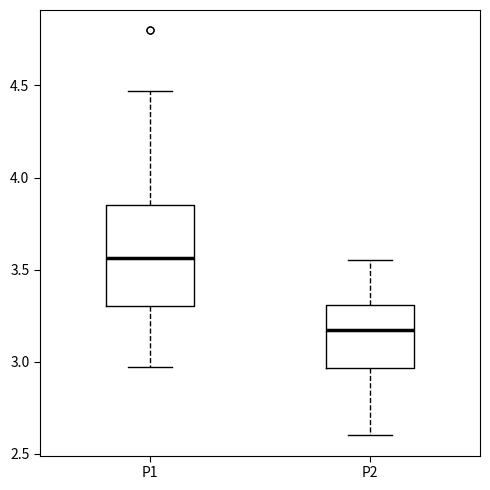

Reading left to right, transcribe this box plot: for each box, give where its median line is, the range the box spans, and where its two whiskers end, as read against the y-axis. The values are not printed on the chart, so give them approximately, as read against the axis.

P1: median 3.55, box 3.30 to 3.85, whiskers 2.95 to 4.45
P2: median 3.15, box 2.95 to 3.30, whiskers 2.60 to 3.55